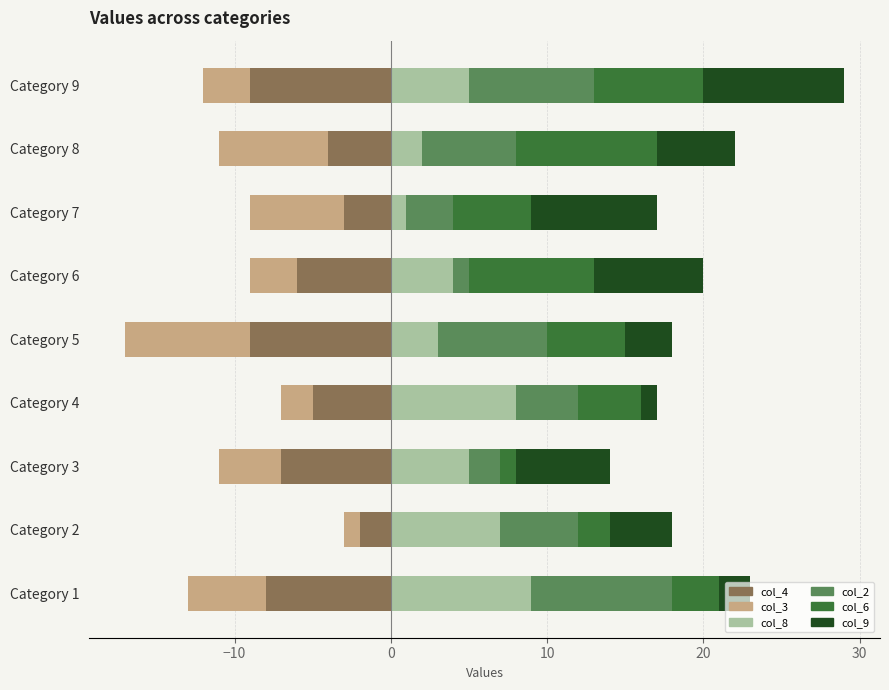

What is the difference between the second highest and second lowest values in the col_8 series?

6